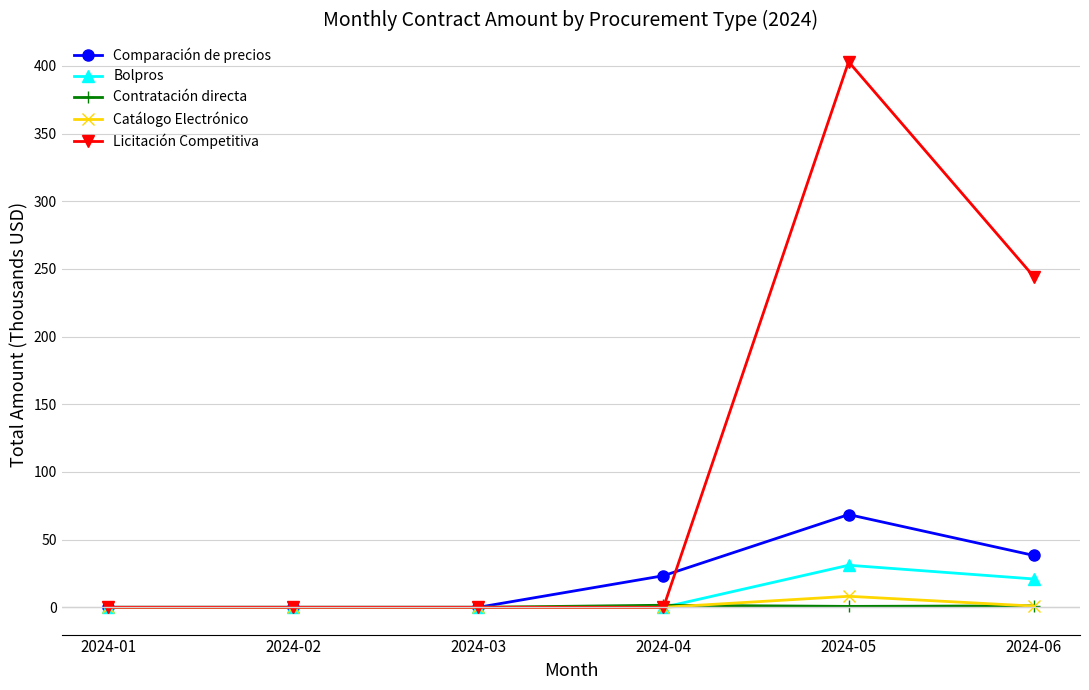

What are all the series names shown in the legend?

Comparación de precios, Bolpros, Contratación directa, Catálogo Electrónico, Licitación Competitiva